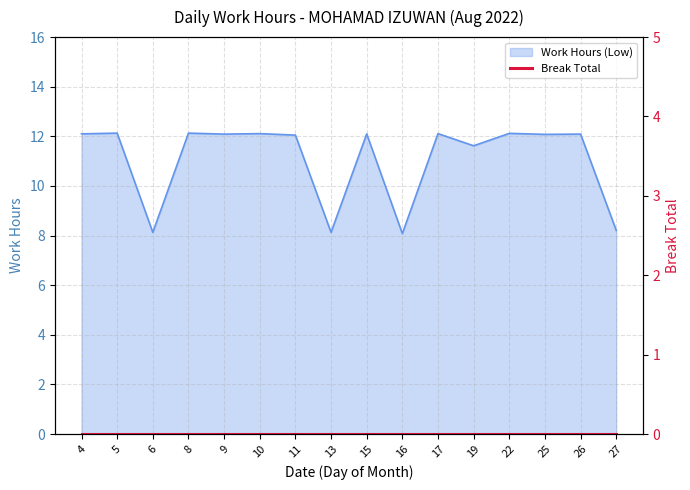

What is the difference between the second highest and minimum values?

4.1